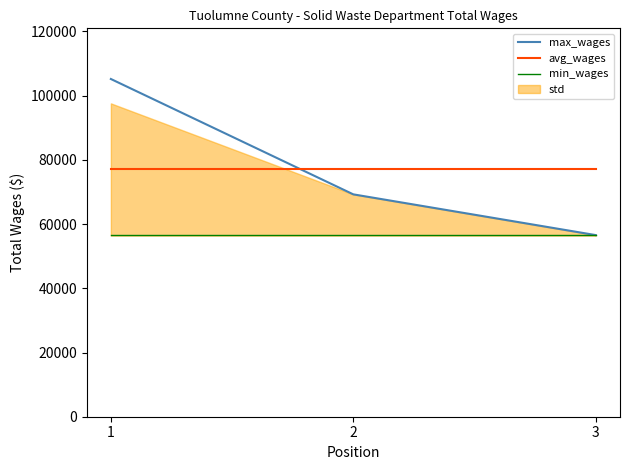

What is the maximum value shown in the chart?

105202.0